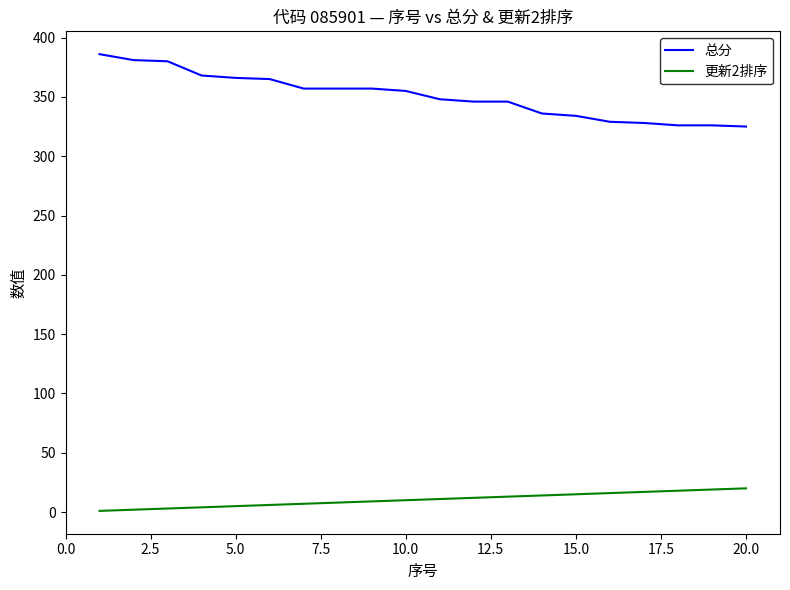

Which series has the widest spread of values?

总分